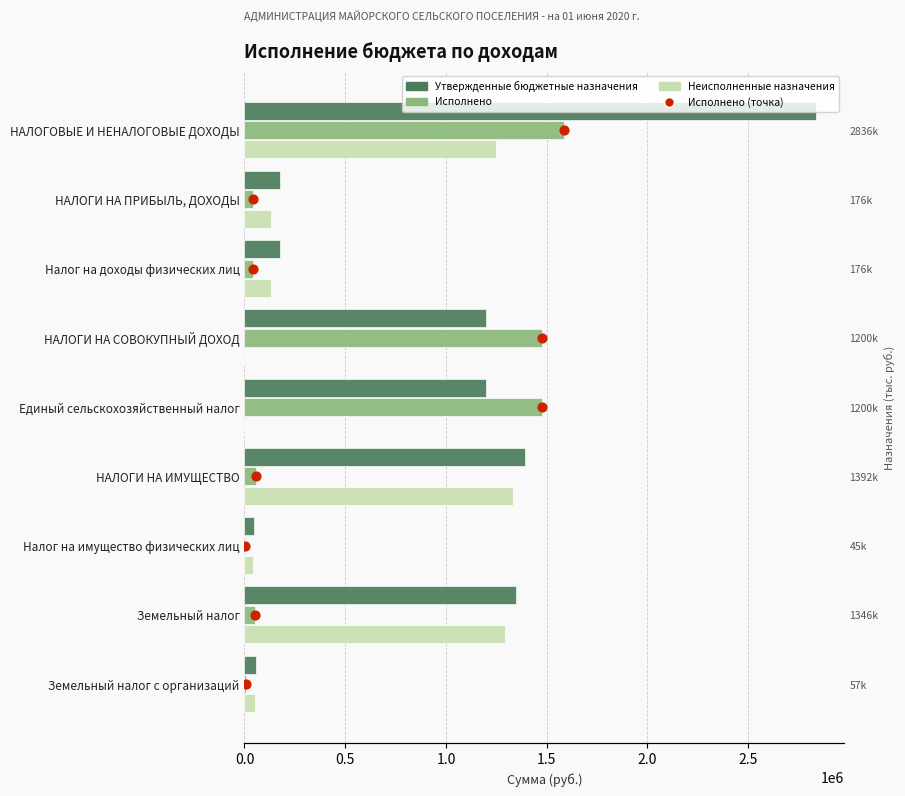

Which series has the largest Y range (max minus min)?

Утвержденные бюджетные назначения